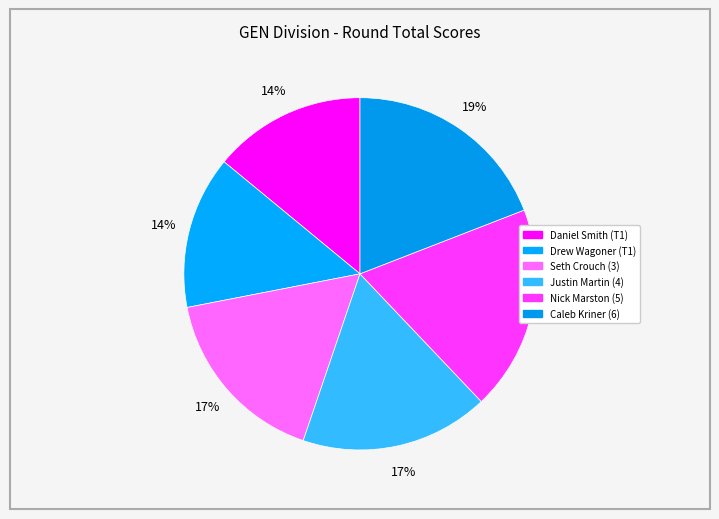

To the nearest percent, what portion does Nick Marston (5) represent?

19%